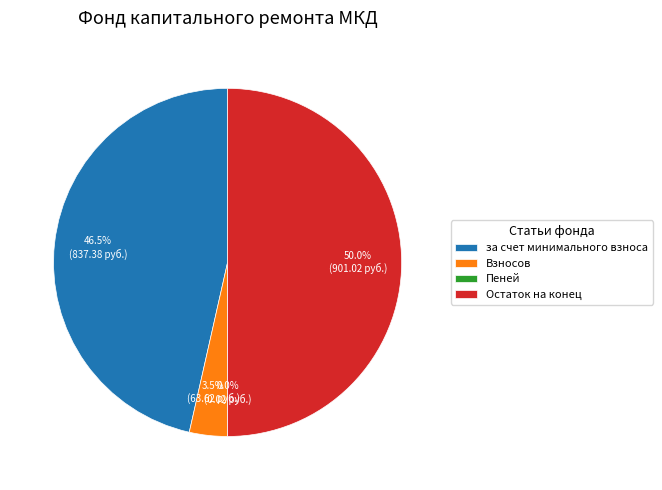

Between за счет минимального взноса and Остаток на конец, which is larger?

Остаток на конец